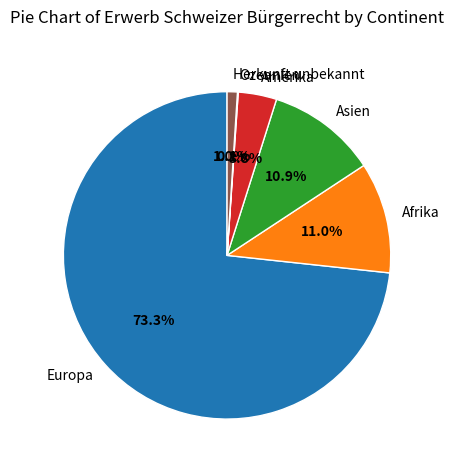

Does any single category account for the majority?

Yes